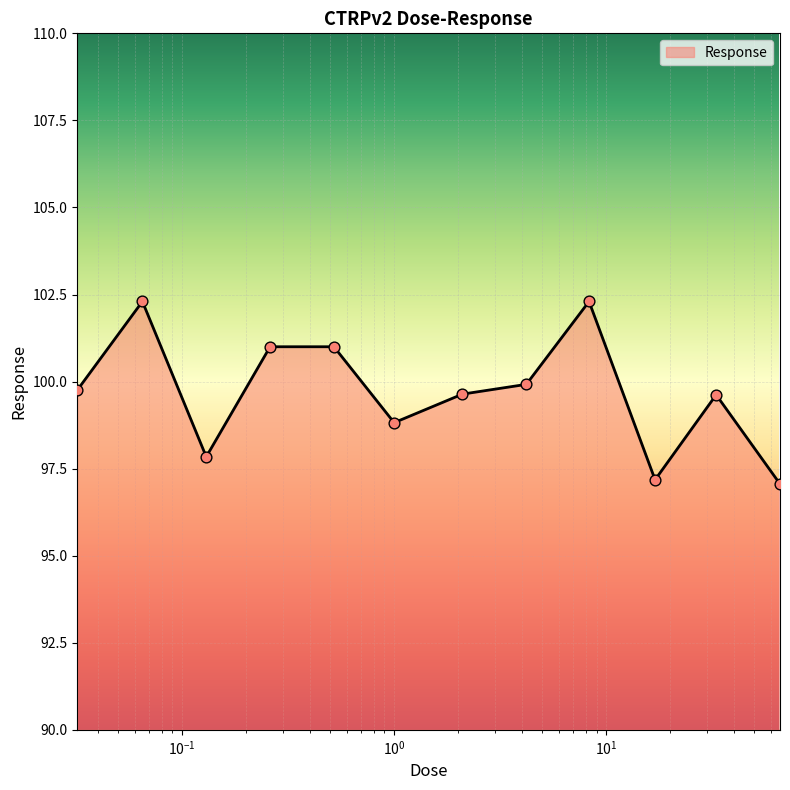

What is the difference between the maximum and minimum values?

5.2